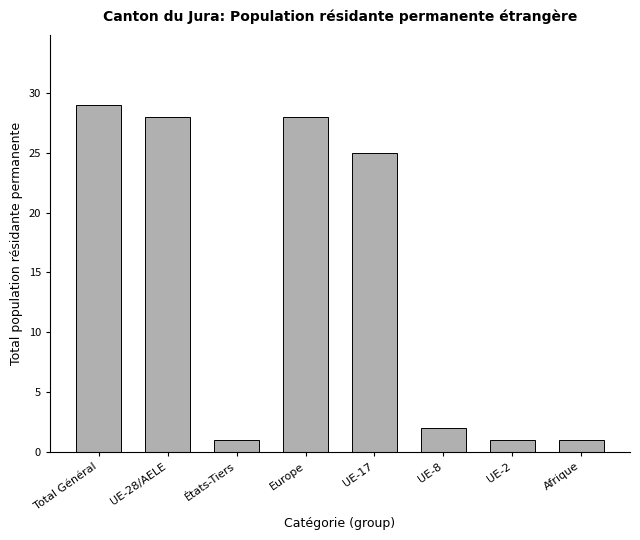

True or false: the data shows 8 at UE-28/AELE.

False